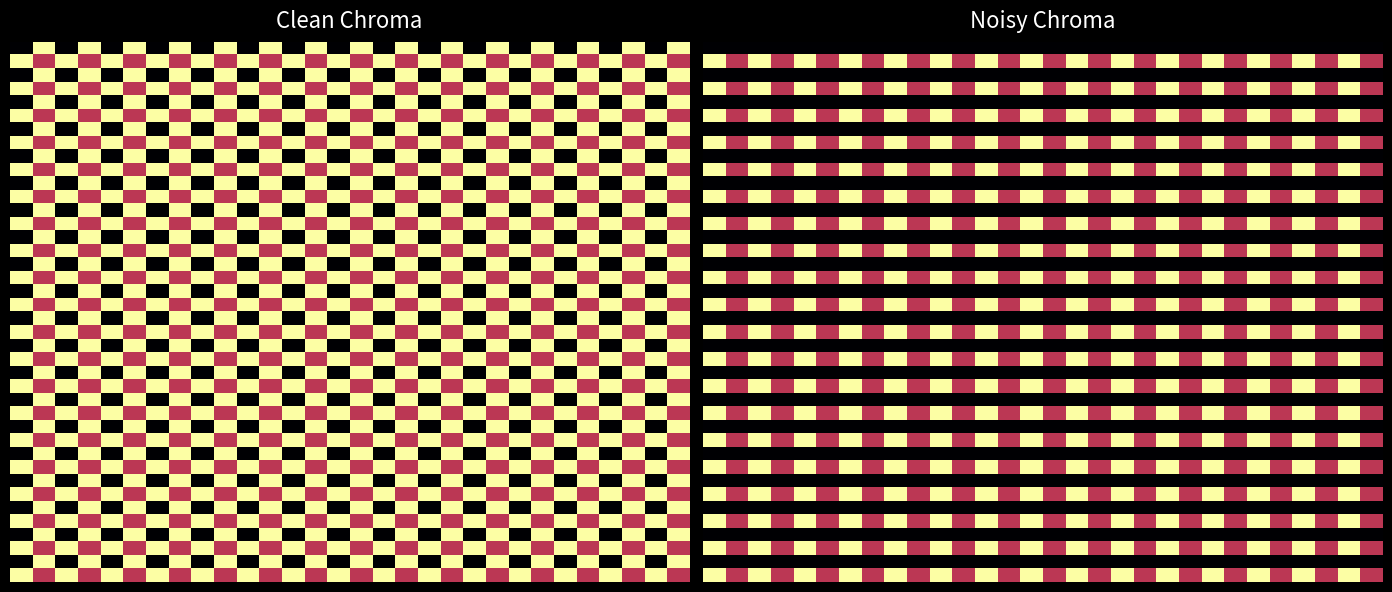

How many data points does each series have?

30